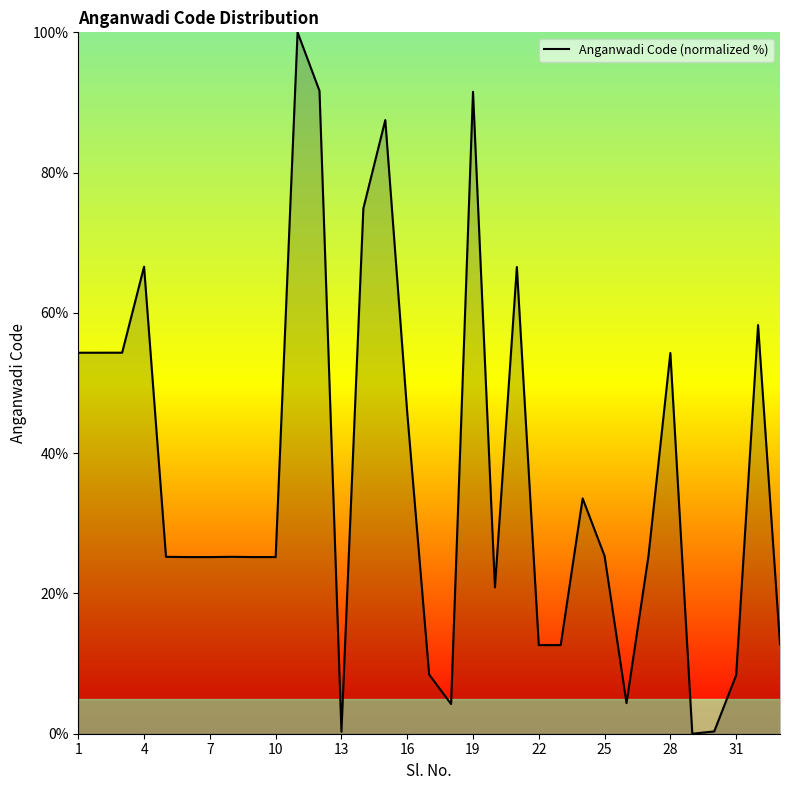

How many lines are shown in the chart?

1